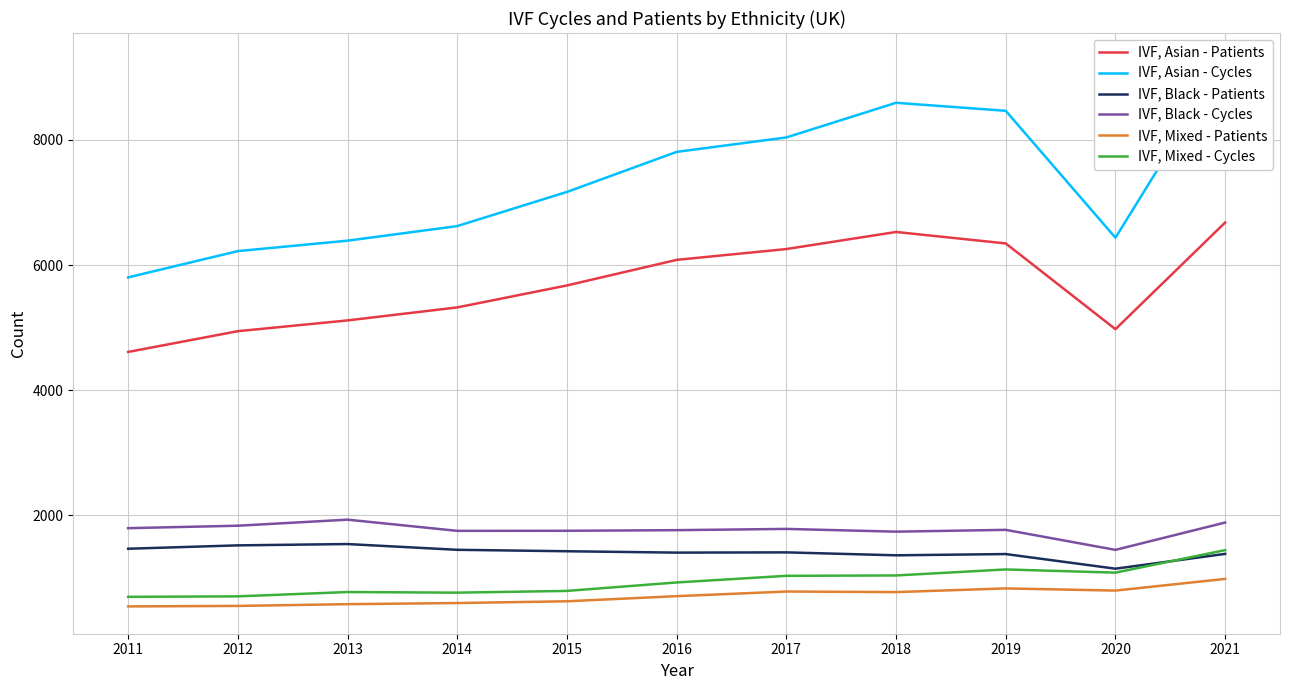

What is the lowest value of the IVF, Black - Cycles series?

1446